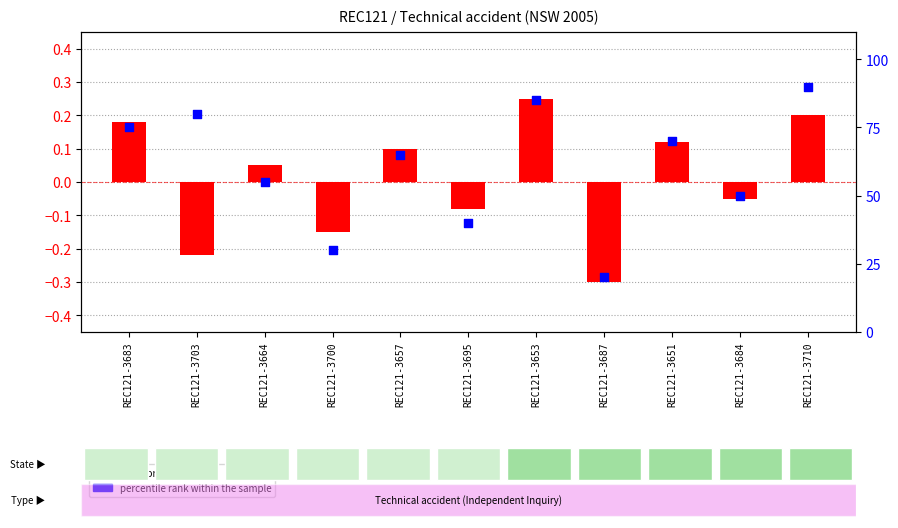

Approximately how many times larger is the value at REC121-3687 compared to REC121-3700?

0.7